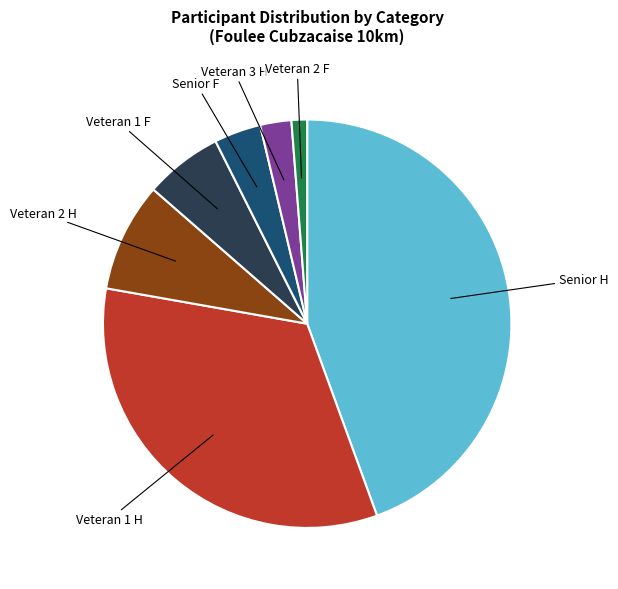

Is there a majority slice in this chart?

No